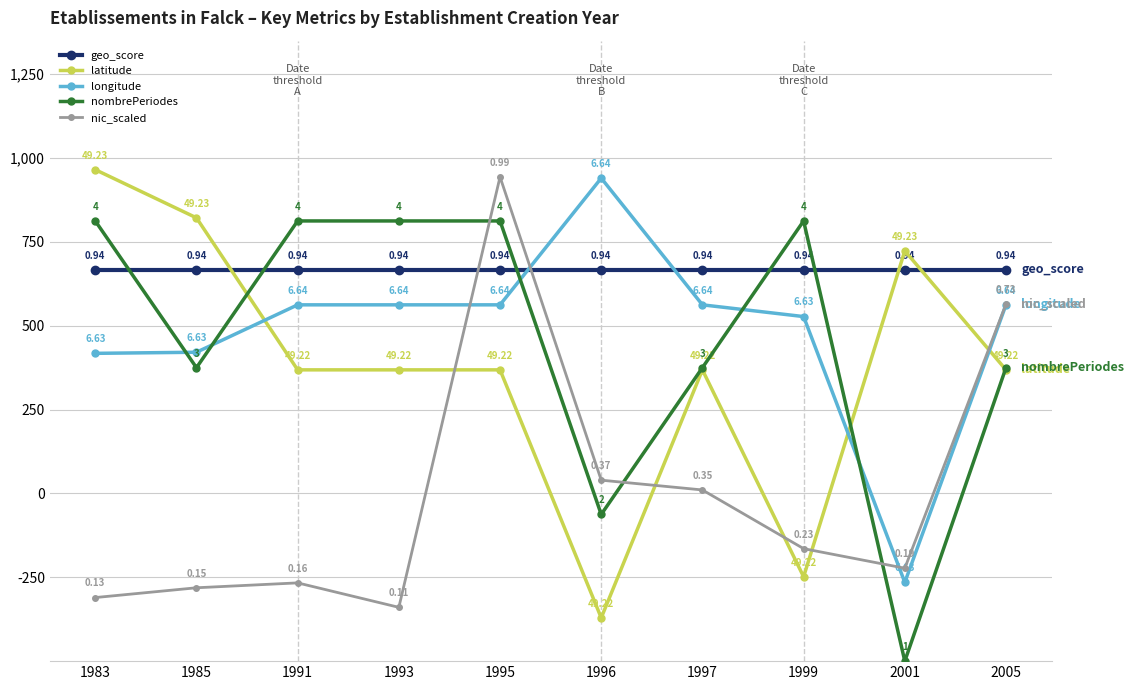

Read the latitude value at 2001.

723.4